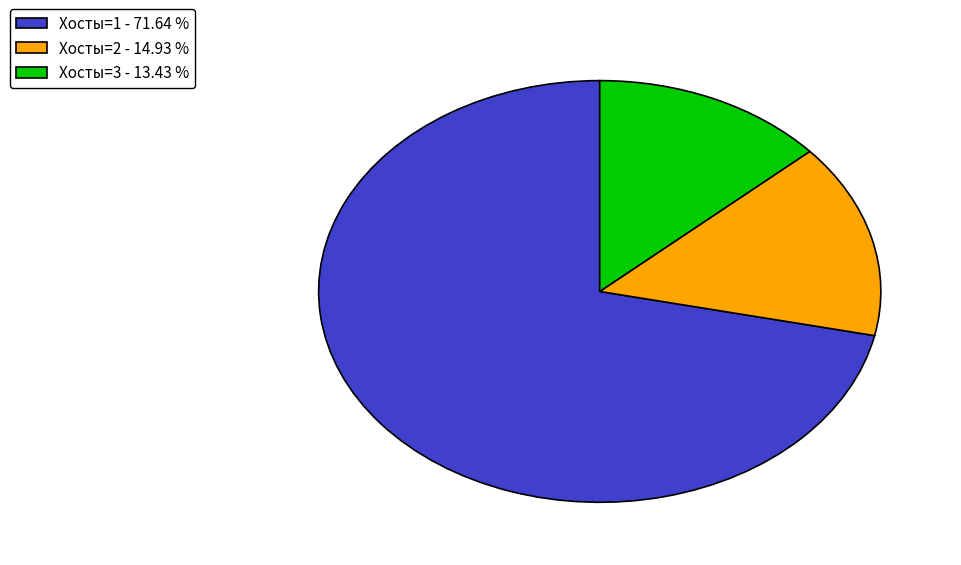

Is there a majority slice in this chart?

Yes